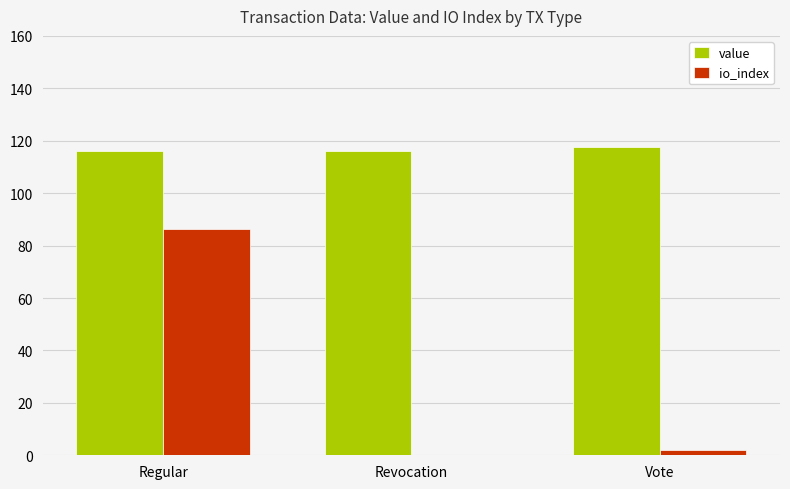

The value of value at Vote is 164.5. True or false?

False